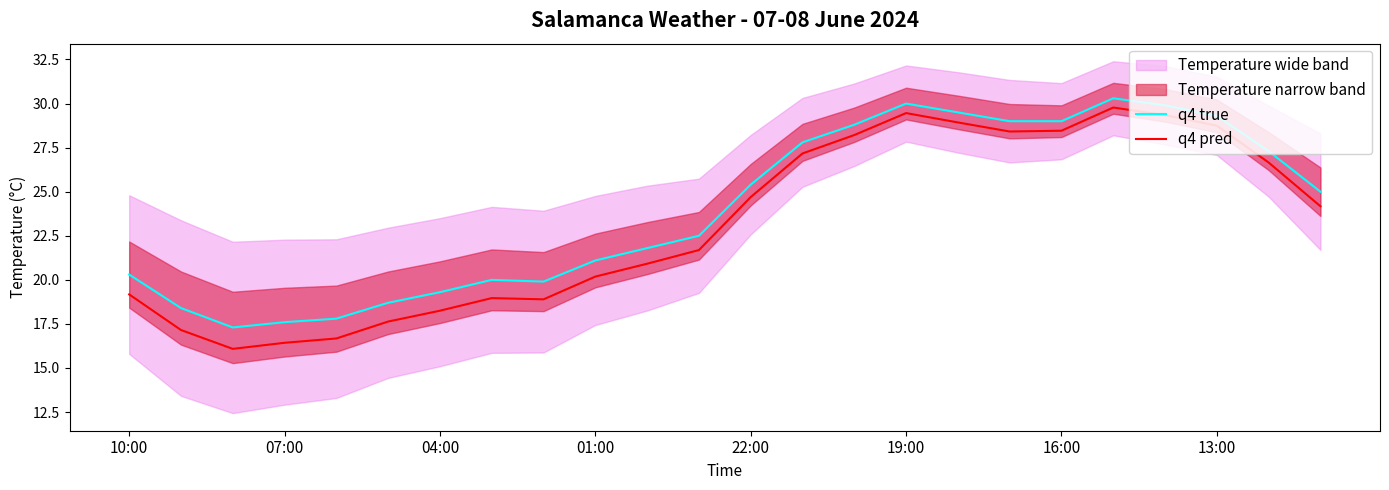

Which series has the largest total across all categories?

q4 true